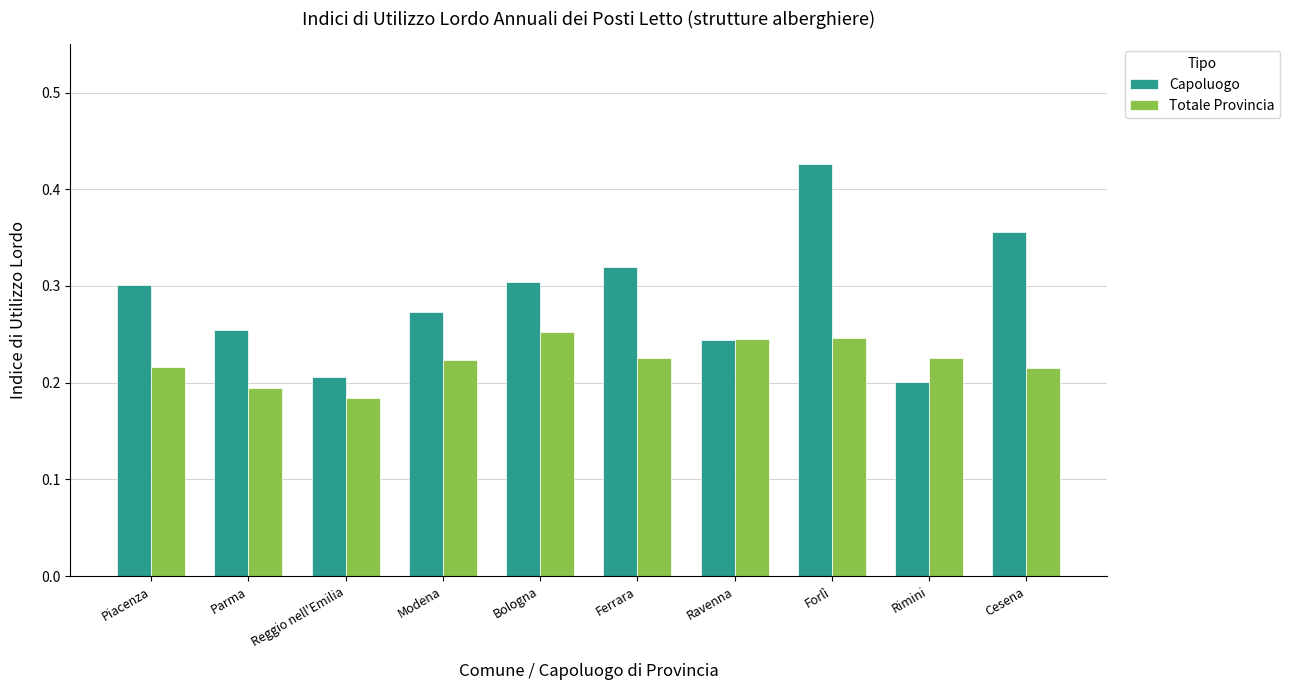

Between Parma and Bologna, which series saw the biggest shift?

Totale Provincia